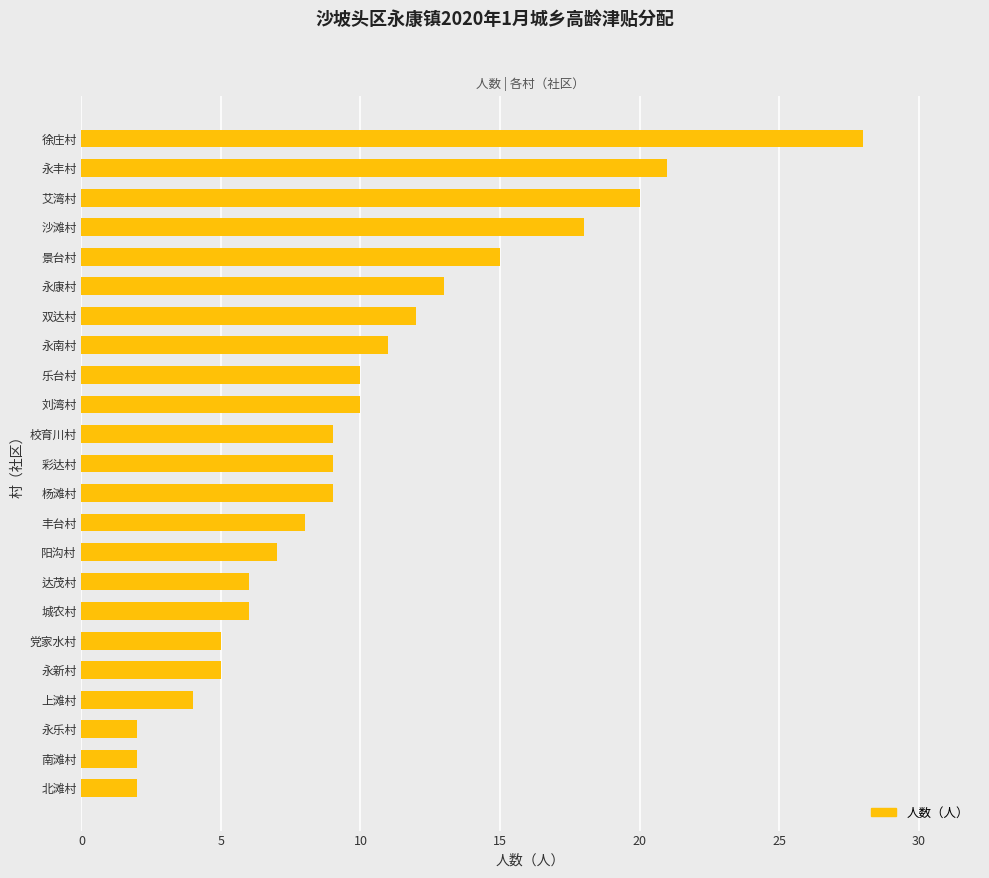

Which has a higher value, 沙滩村 or 刘湾村?

沙滩村